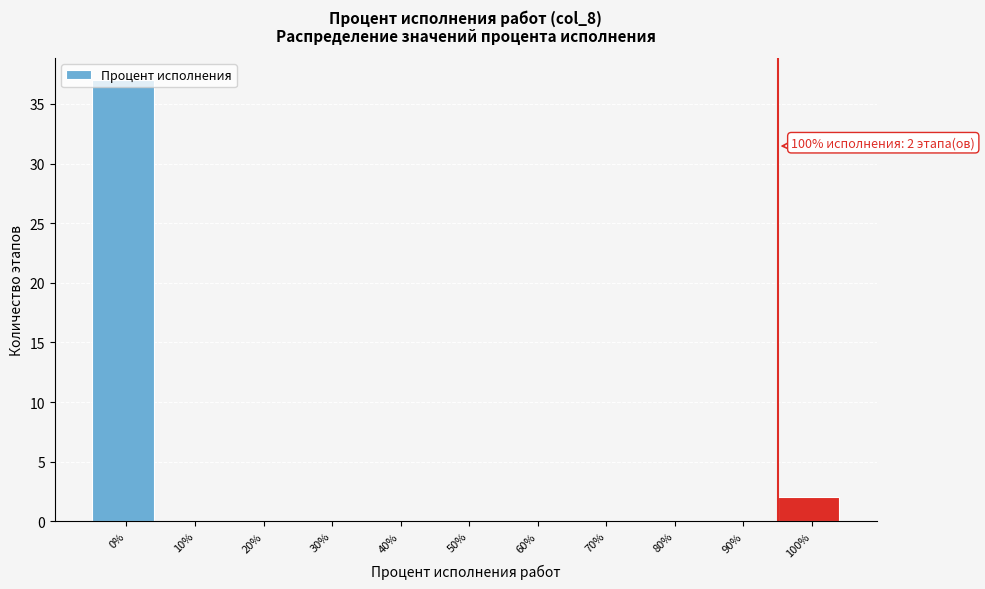

What is the maximum value shown in the chart?

37